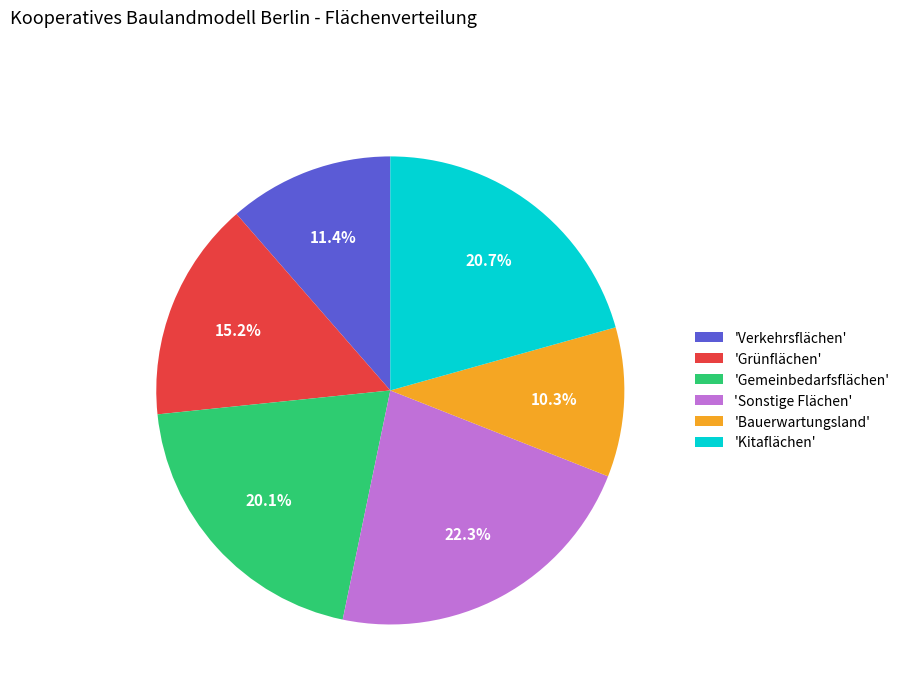

Rank the categories by value from lowest to highest.

'Bauerwartungsland', 'Verkehrsflächen', 'Grünflächen', 'Gemeinbedarfsflächen', 'Kitaflächen', 'Sonstige Flächen'